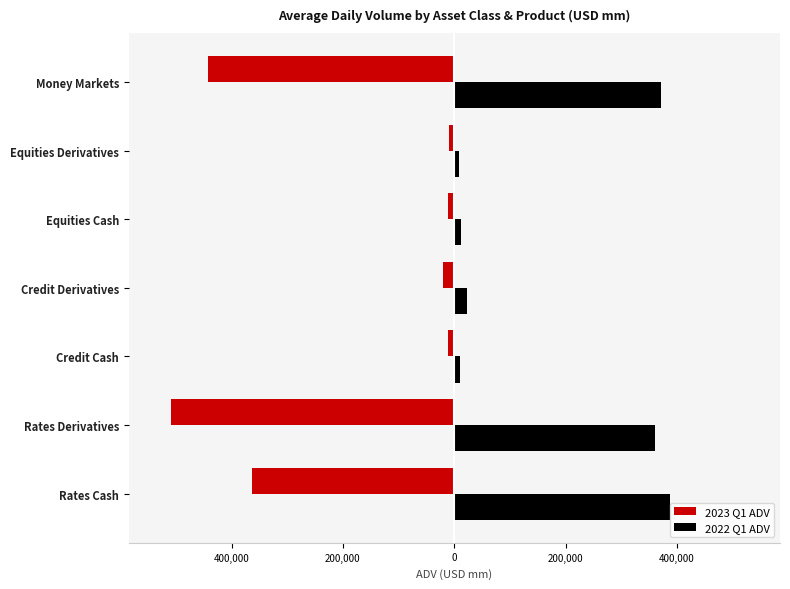

What are all the series names shown in the legend?

2023 Q1 ADV, 2022 Q1 ADV